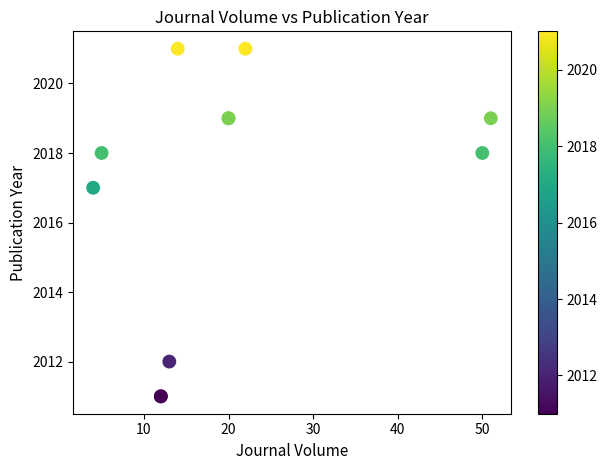

What Y value in the scatter plot is closest to 2016?

2017